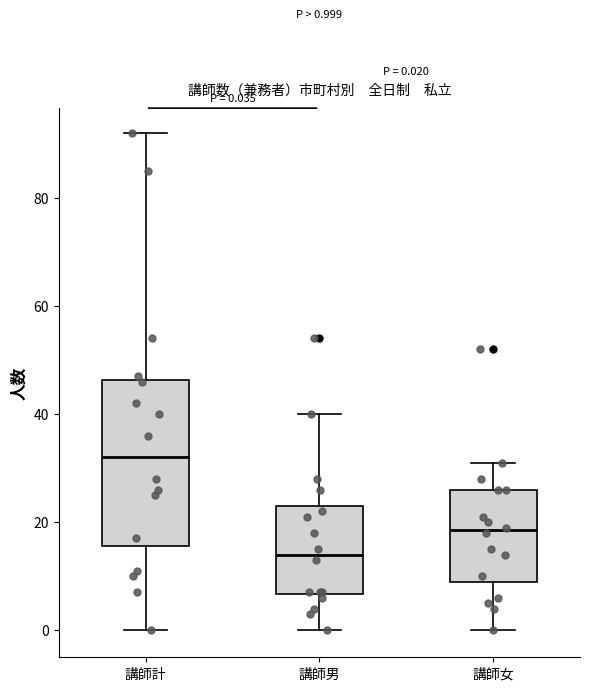

Comparing the boxes themselves (not the whiskers), which one is the tallest?

講師計